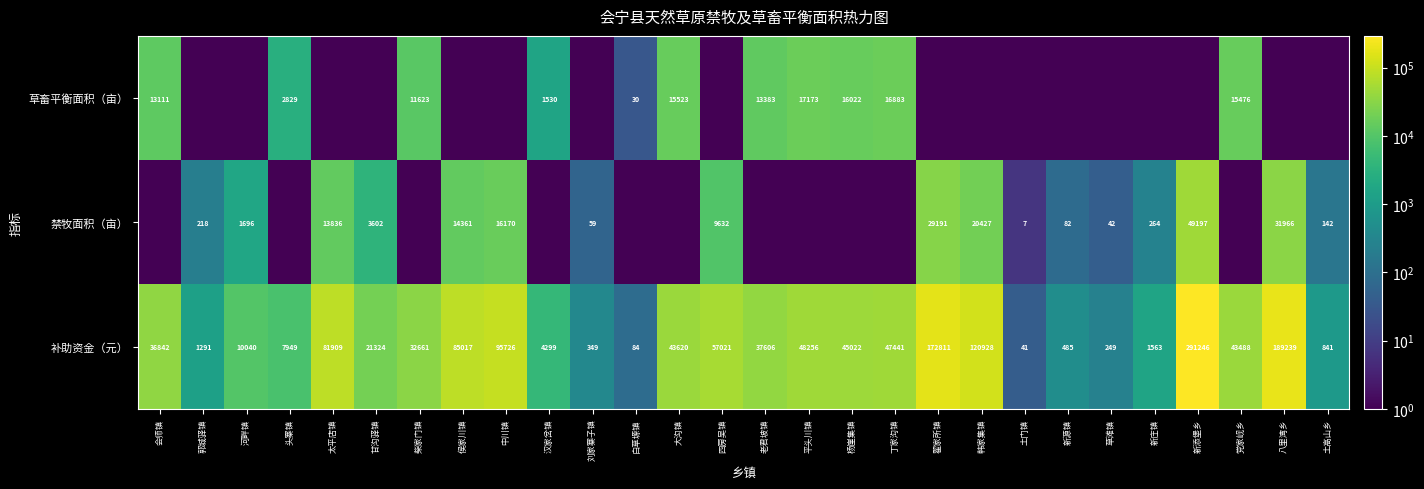

Rank the categories by 补助资金（元） value from highest to lowest.

新添堡乡, 八里湾乡, 翟家所镇, 韩家集镇, 中川镇, 侯家川镇, 太平店镇, 四房吴镇, 平头川镇, 丁家沟镇, 杨崖集镇, 大沟镇, 党家岘乡, 老君坡镇, 会师镇, 柴家门镇, 甘沟驿镇, 河畔镇, 头寨镇, 汉家岔镇, 新庄镇, 郭城驿镇, 土高山乡, 新源镇, 刘家寨子镇, 草滩镇, 白草塬镇, 土门镇